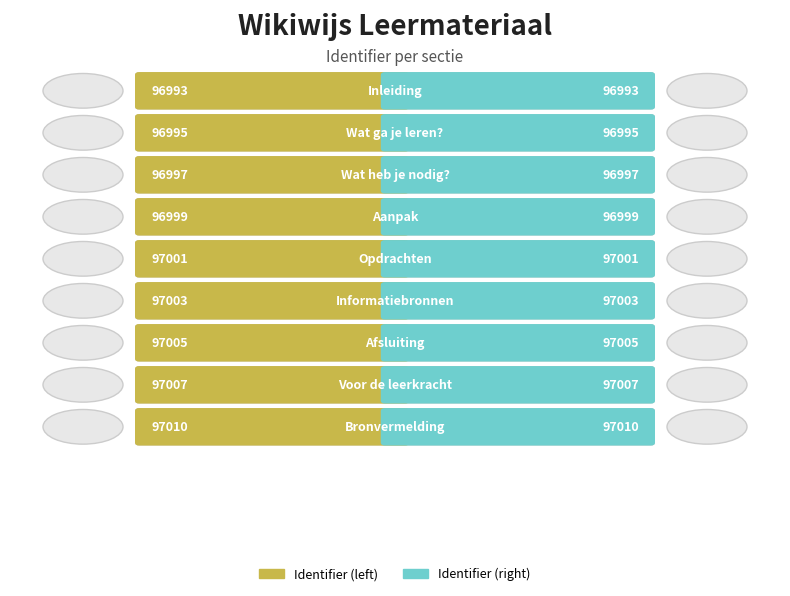

Does the chart contain any negative values?

No